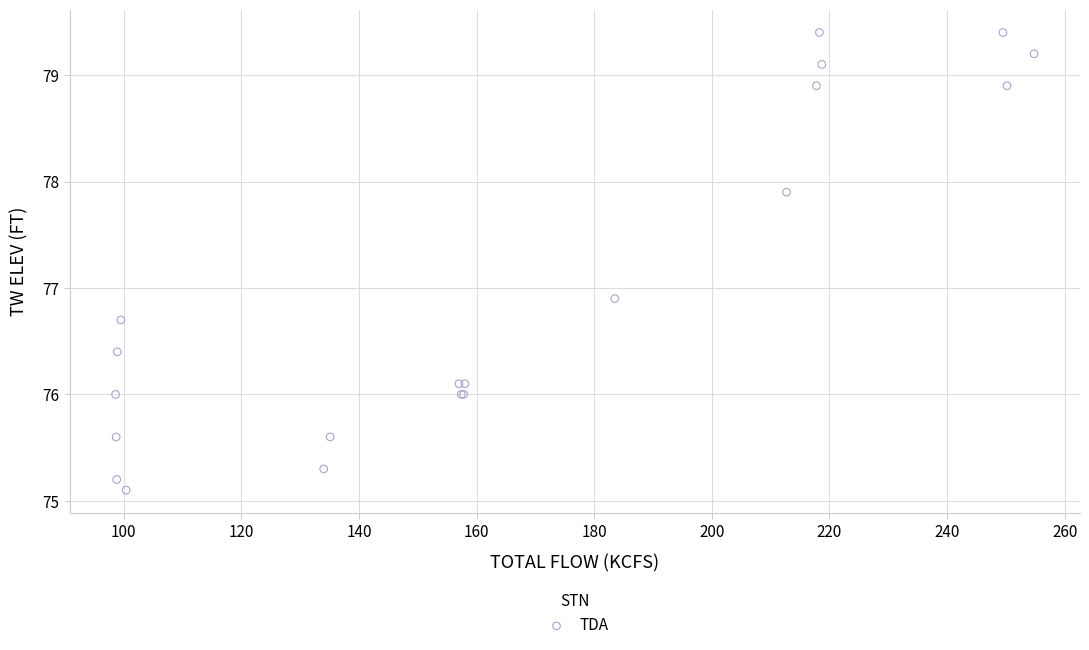

What Y value in the scatter plot is closest to 77?

76.9